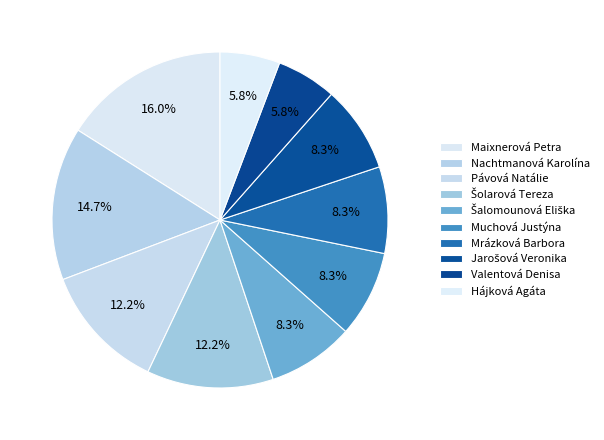

True or false: Mrázková Barbora accounts for 1% of the total.

False